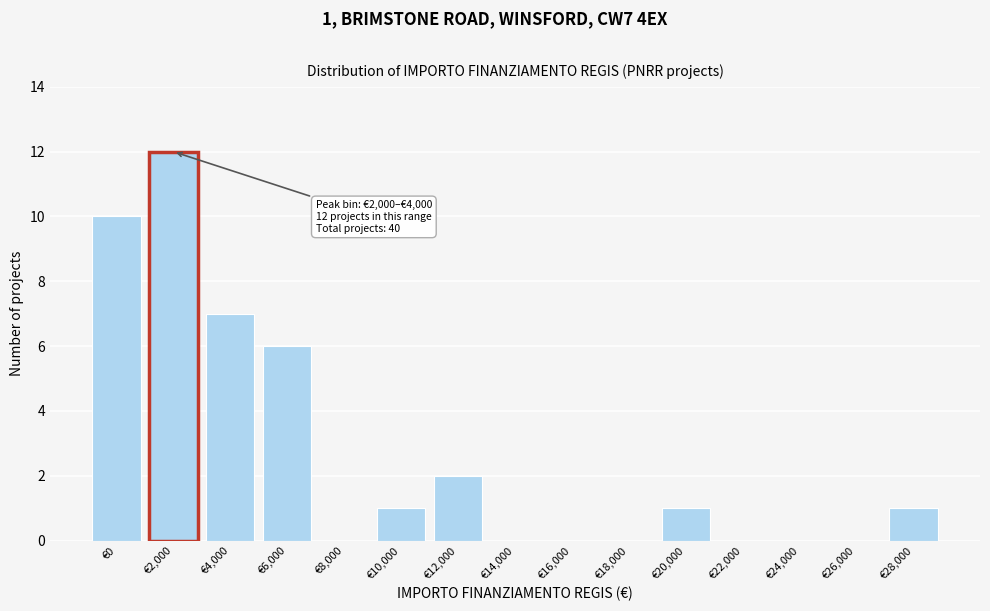

What is the maximum value shown in the chart?

12